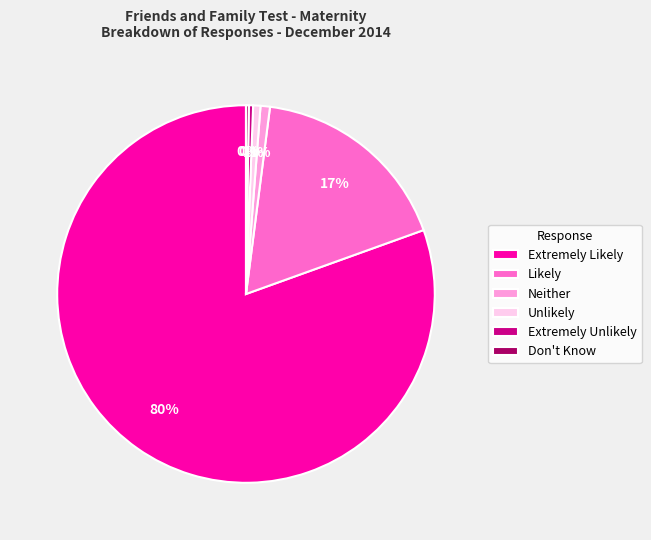

What is the largest slice in the pie chart?

Extremely Likely